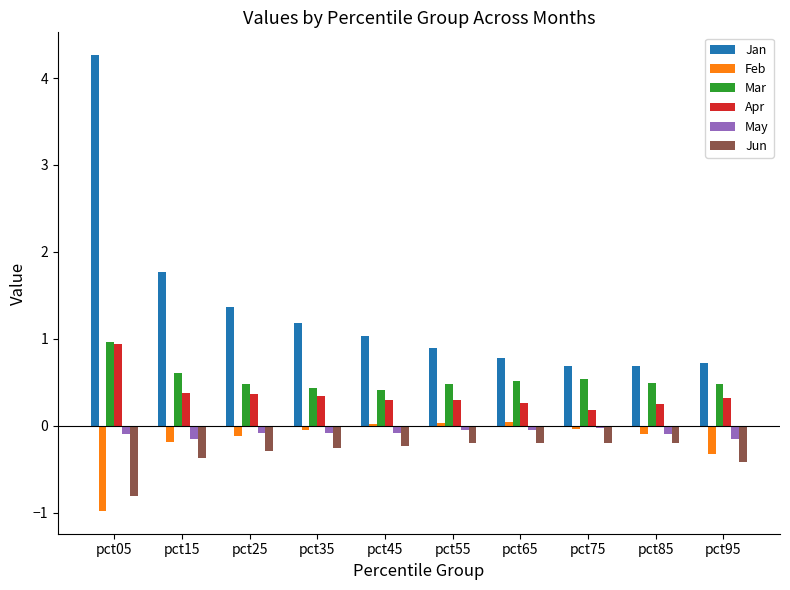

Between pct35 and pct85, which series saw the biggest shift?

Jan